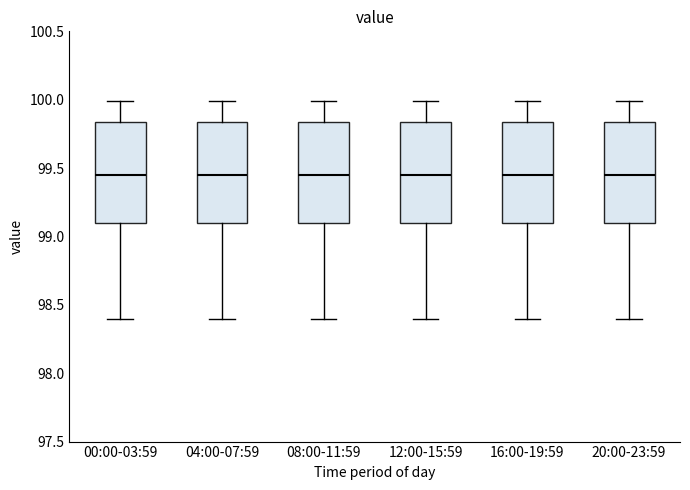

Reading left to right, transcribe this box plot: for each box, give where its median line is, the range the box spans, and where its two whiskers end, as read against the y-axis. The values are not printed on the chart, so give them approximately, as read against the axis.

00:00-03:59: median 99.45, box 99.10 to 99.85, whiskers 98.40 to 100.00
04:00-07:59: median 99.45, box 99.10 to 99.85, whiskers 98.40 to 100.00
08:00-11:59: median 99.45, box 99.10 to 99.85, whiskers 98.40 to 100.00
12:00-15:59: median 99.45, box 99.10 to 99.85, whiskers 98.40 to 100.00
16:00-19:59: median 99.45, box 99.10 to 99.85, whiskers 98.40 to 100.00
20:00-23:59: median 99.45, box 99.10 to 99.85, whiskers 98.40 to 100.00